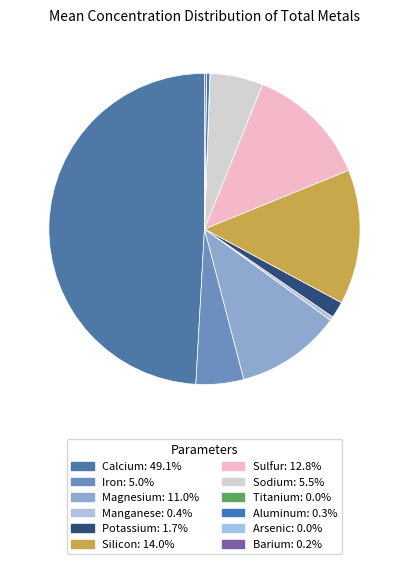

What percentage is the Sulfur slice, to the nearest percent?

13%